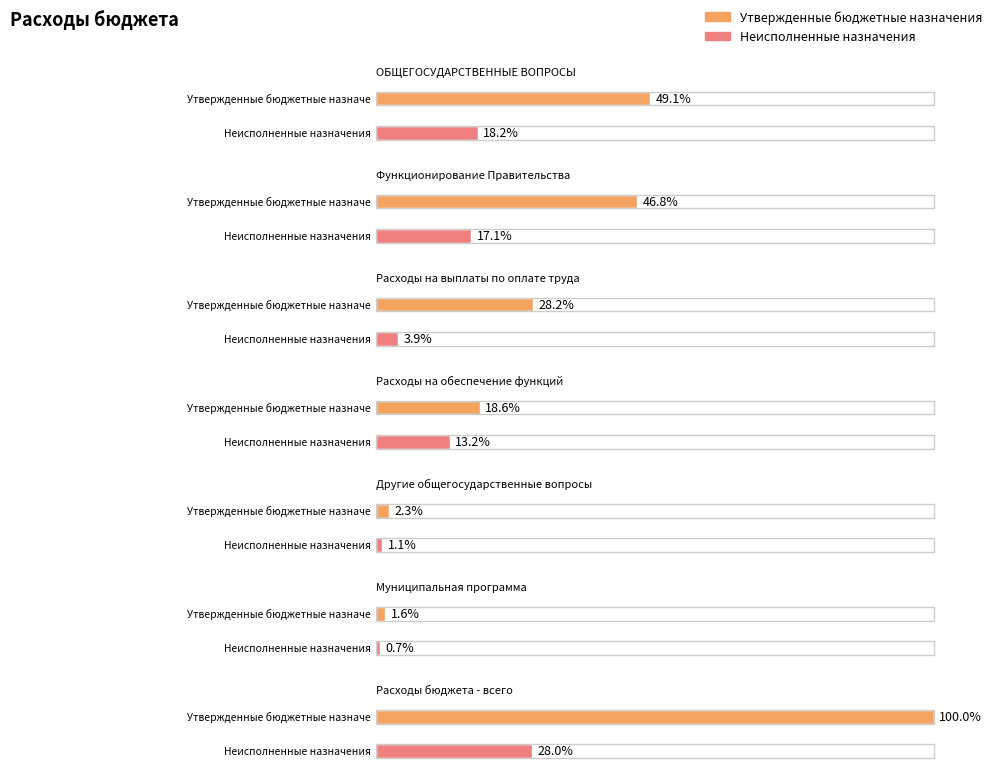

Count the number of categories in the chart.

7